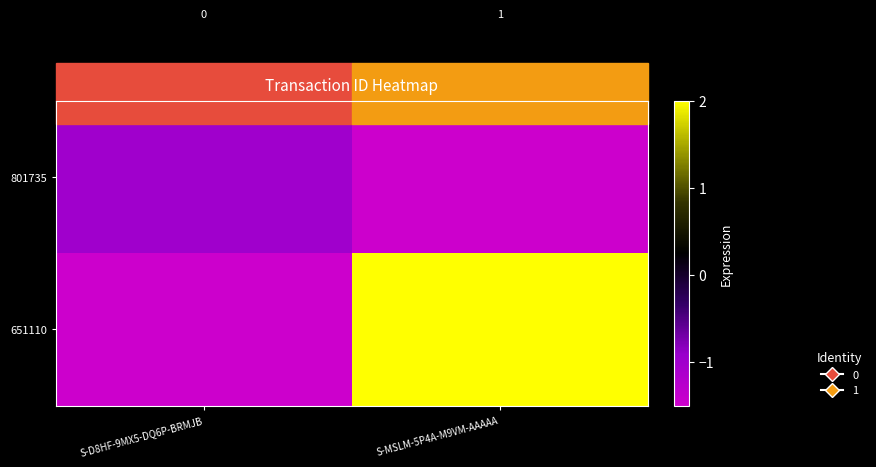

The 801735 series shows -0.3 at S-D8HF-9MX5-DQ6P-BRMJB. True or false?

False